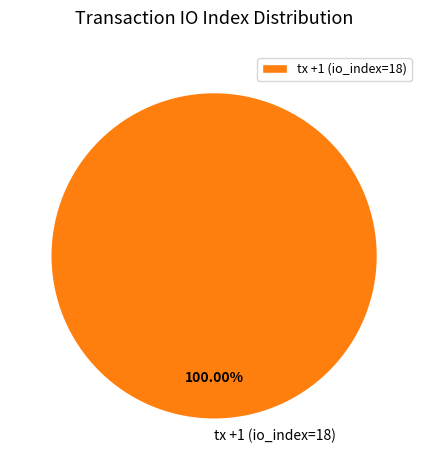

To the nearest percent, what portion does tx +1 (io_index=18) represent?

100%